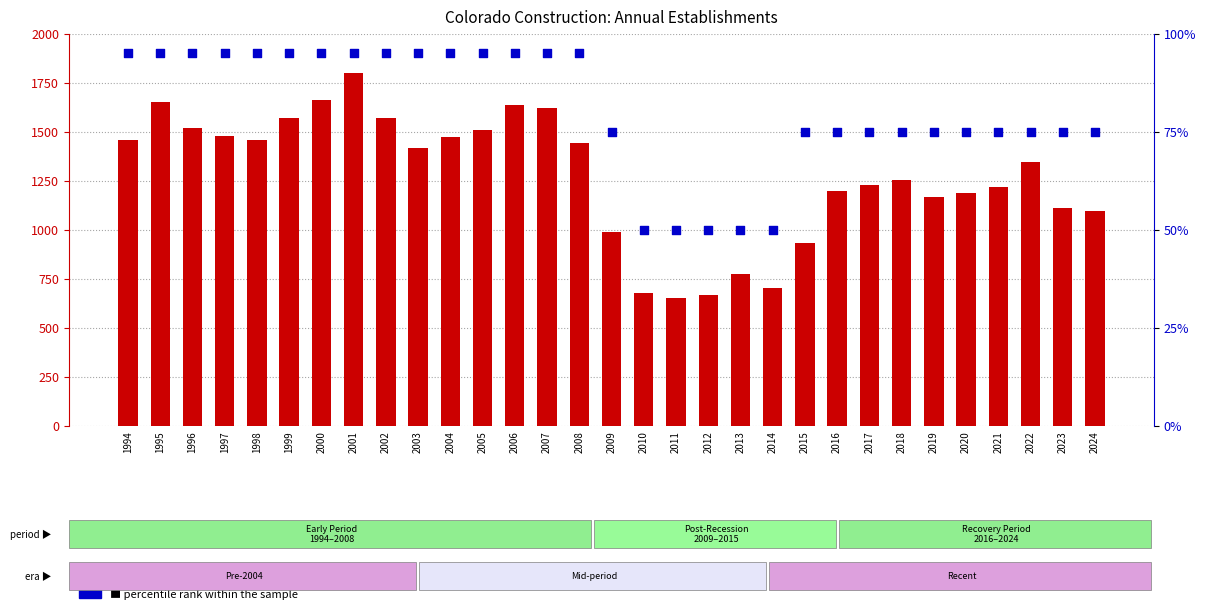

What are all the series names shown in the legend?

count, percentile rank within the sample